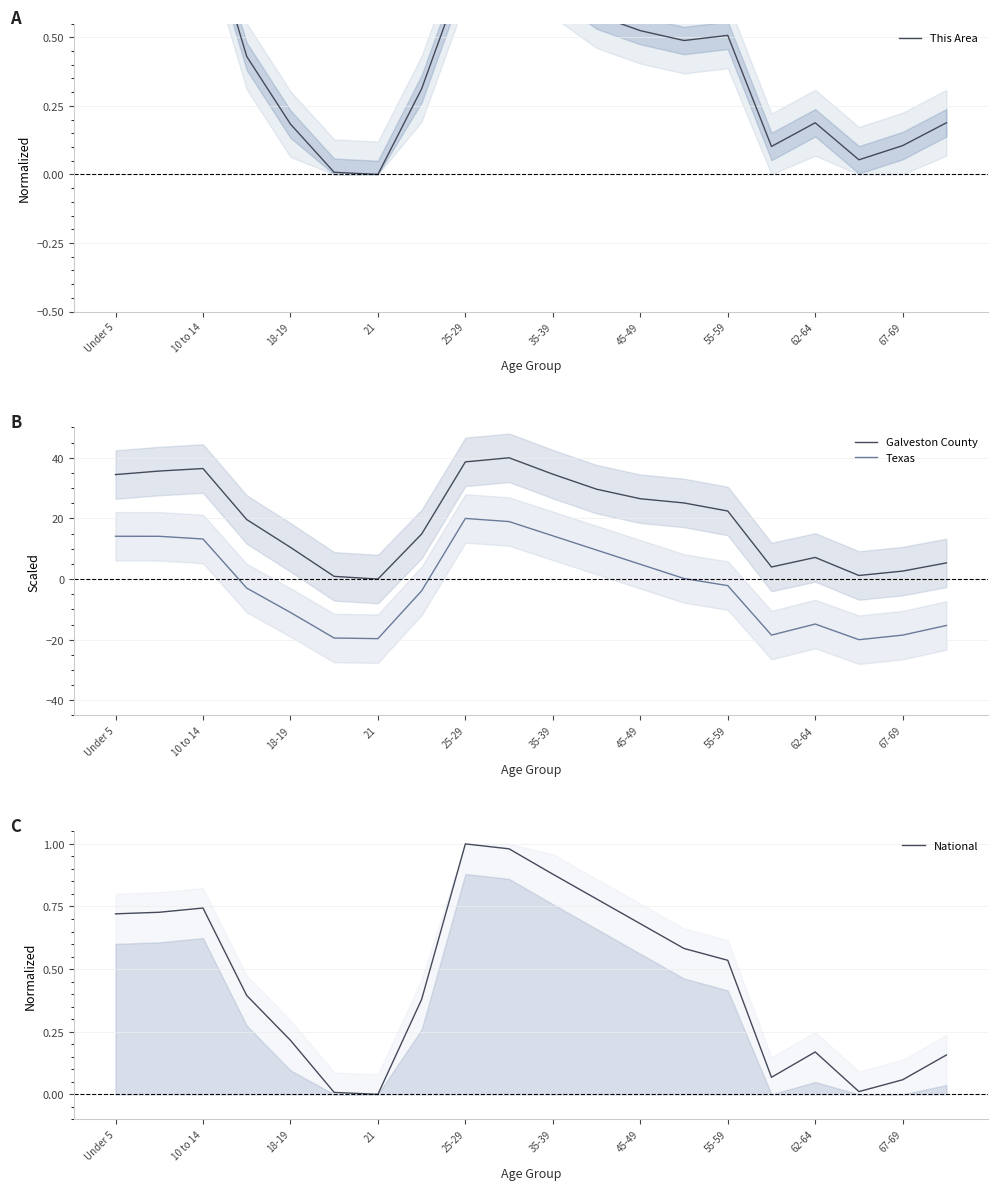

In Galveston County, how many points are lower than both neighbors (excluding endpoints)?

3